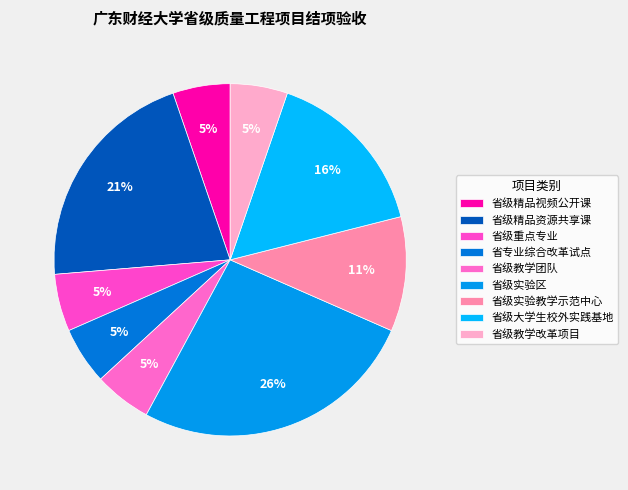

Count the number of slices in the pie.

9